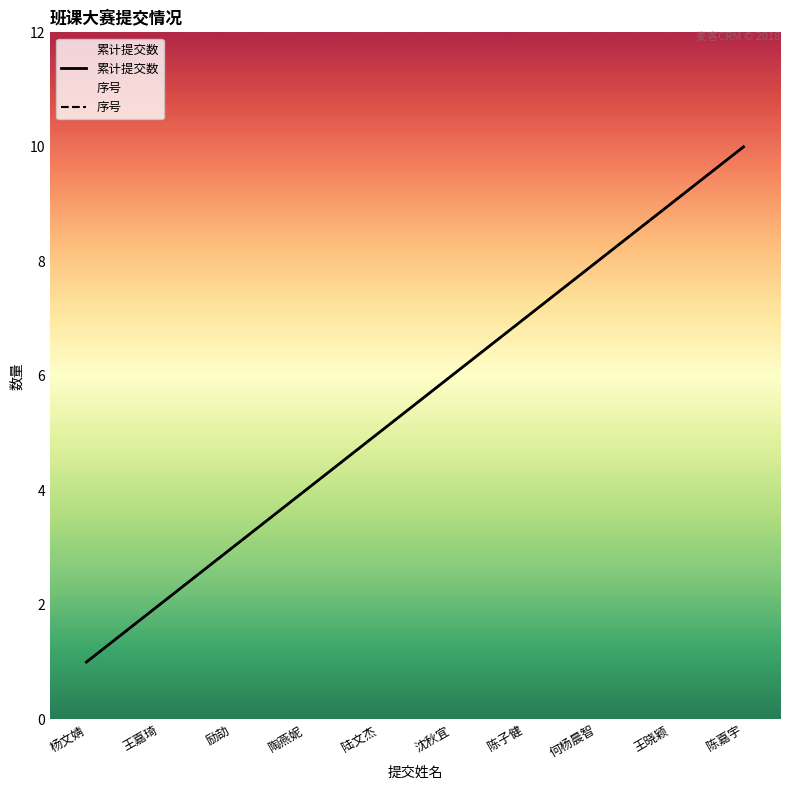

True or false: 序号 has more than 0 points higher than both neighbors.

False